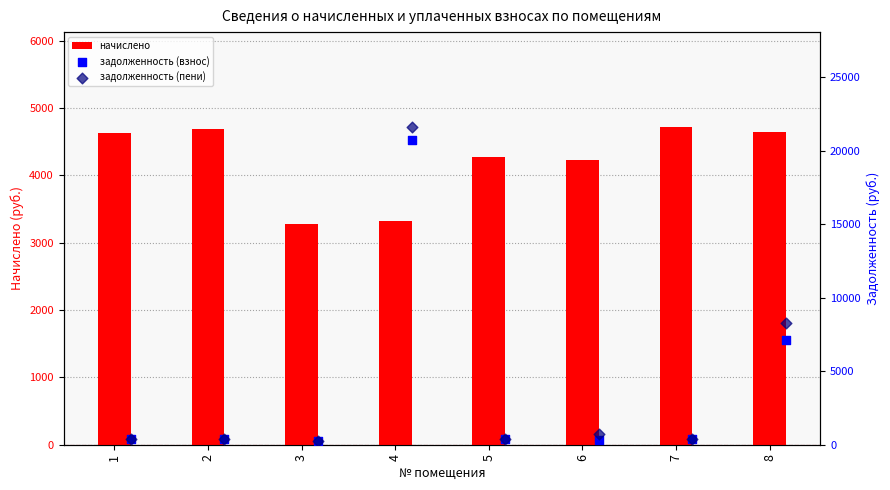

Which series has the largest total across all categories?

начислено